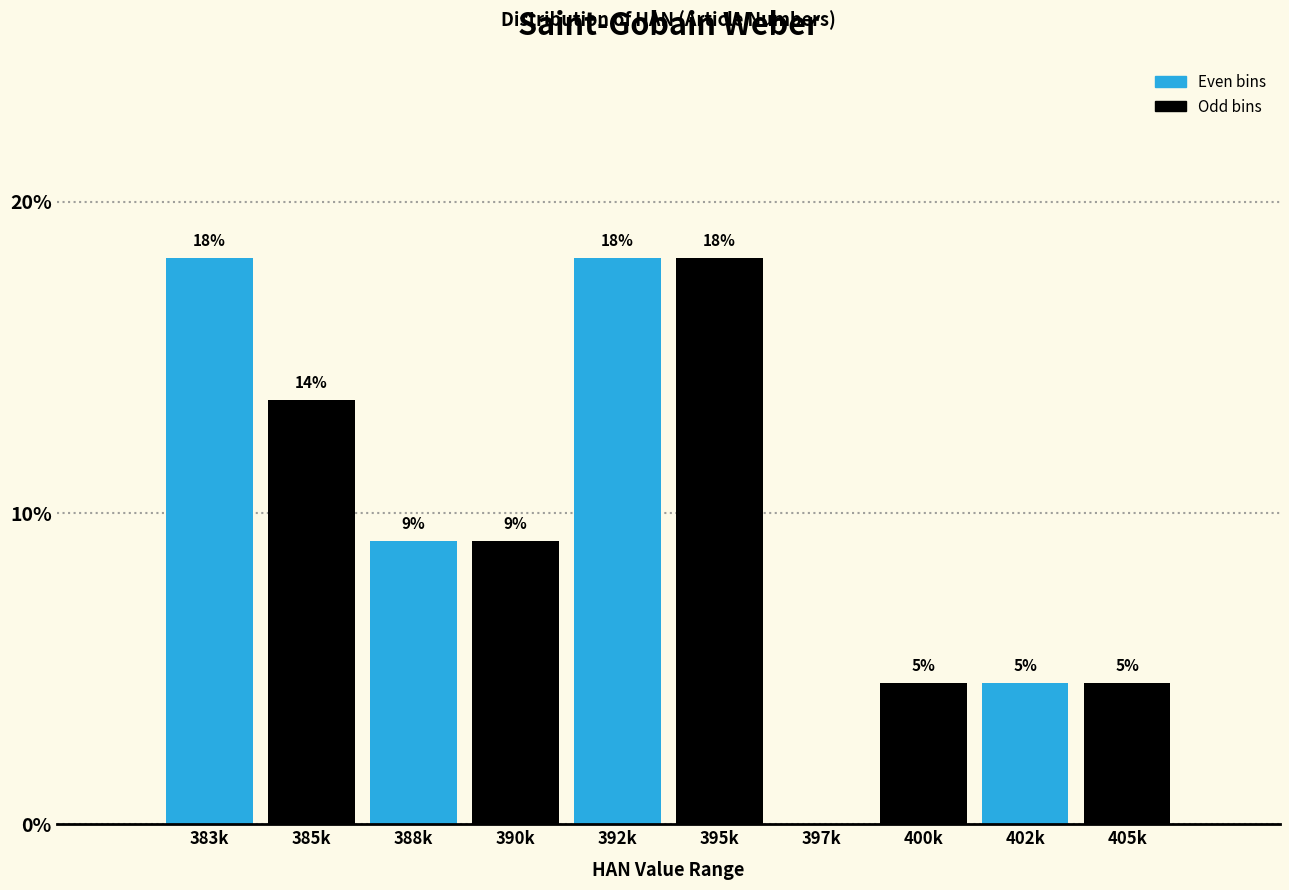

Are the bars horizontal?

No